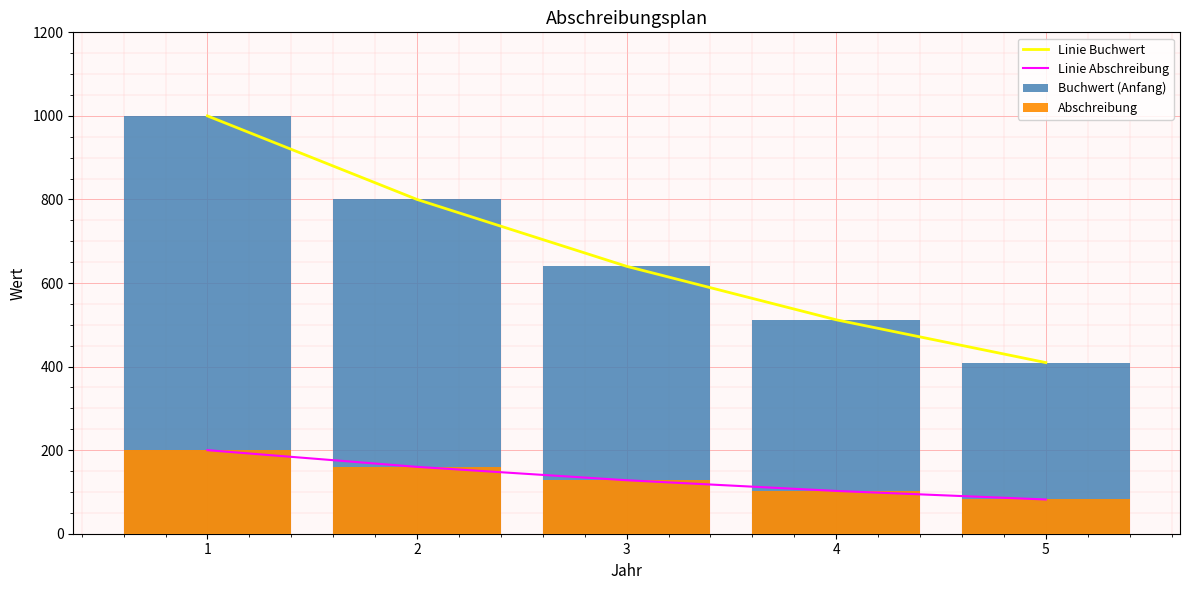

Are the bars horizontal?

No